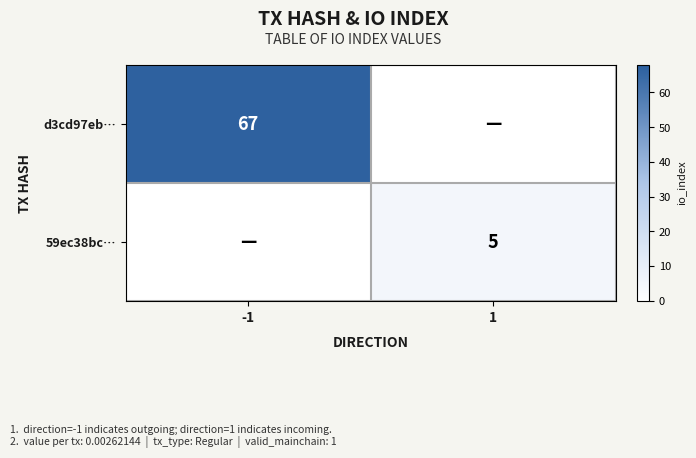

Is it true that 59ec38bc… equals 7 at 1?

False